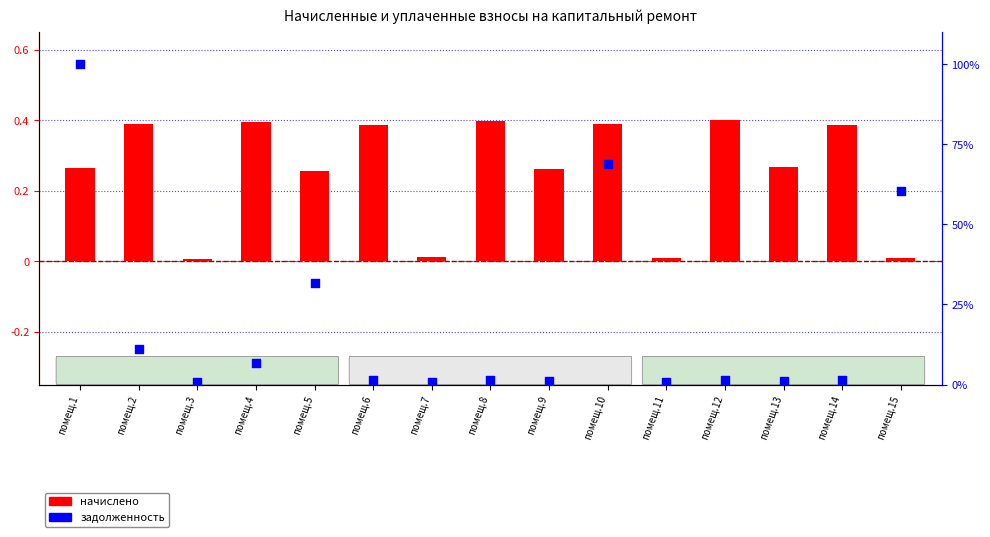

At which category is the sum across all series the highest?

помещ.1